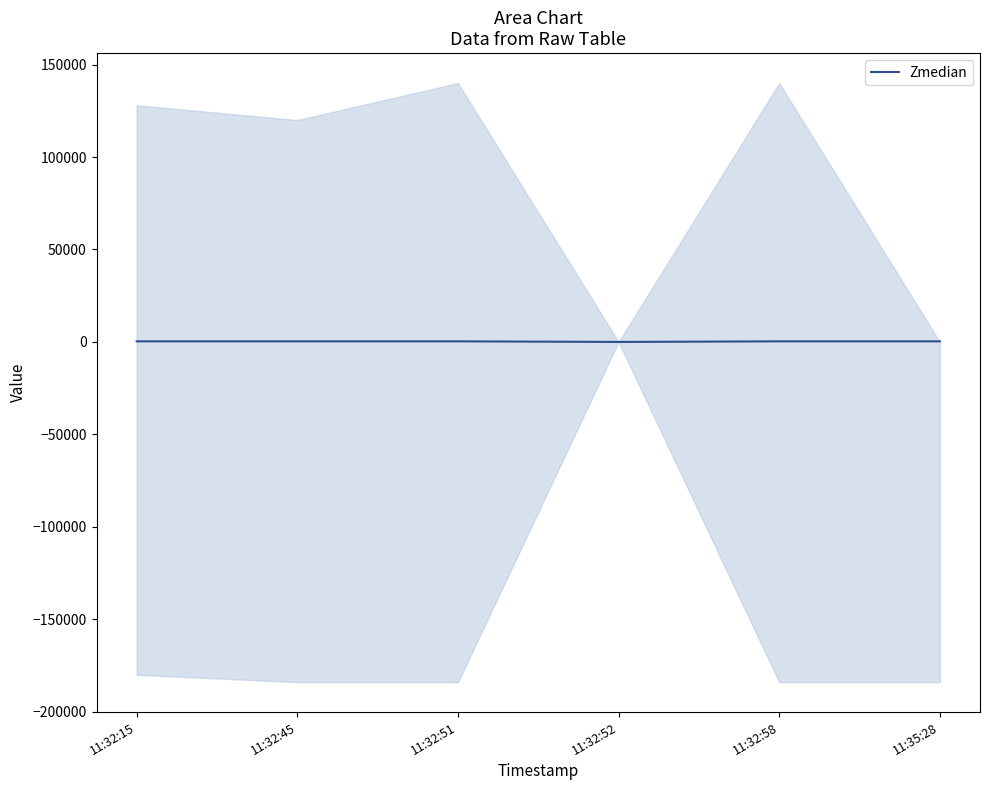

How many interior local valleys (lower than both neighbors) does the data have?

1